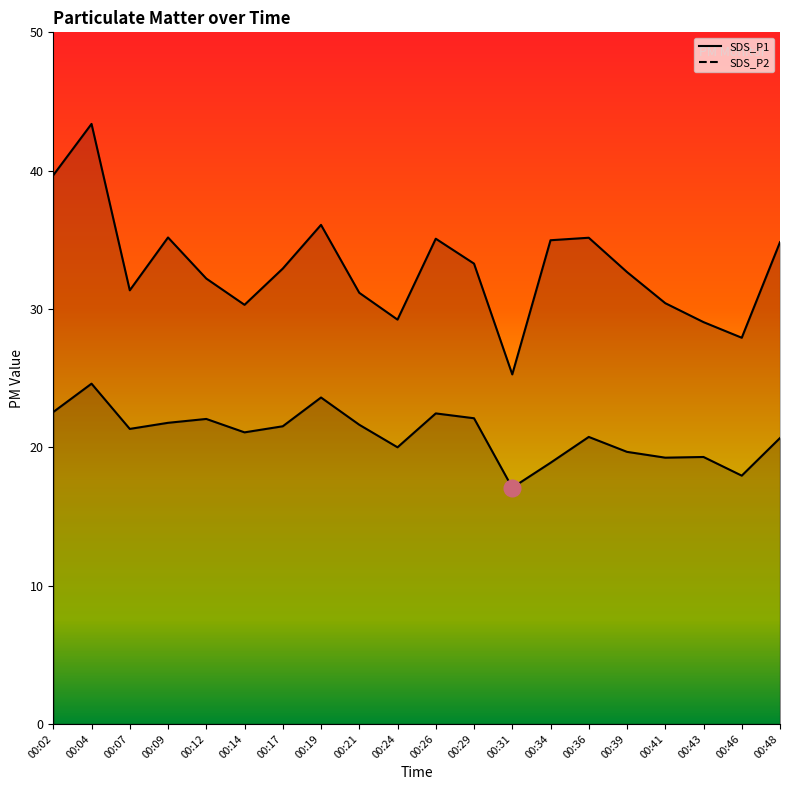

What is the smallest value displayed?

17.1